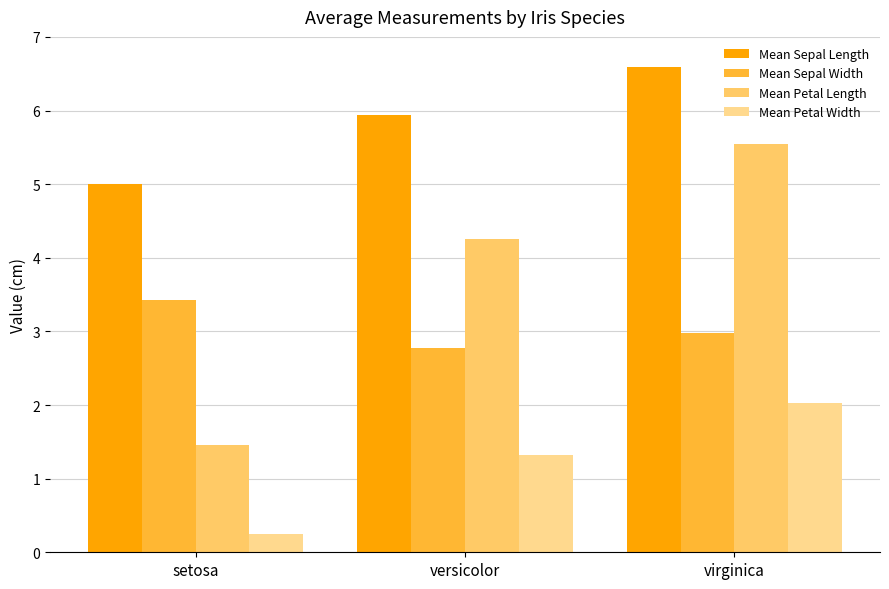

How many bars are there in total?

12